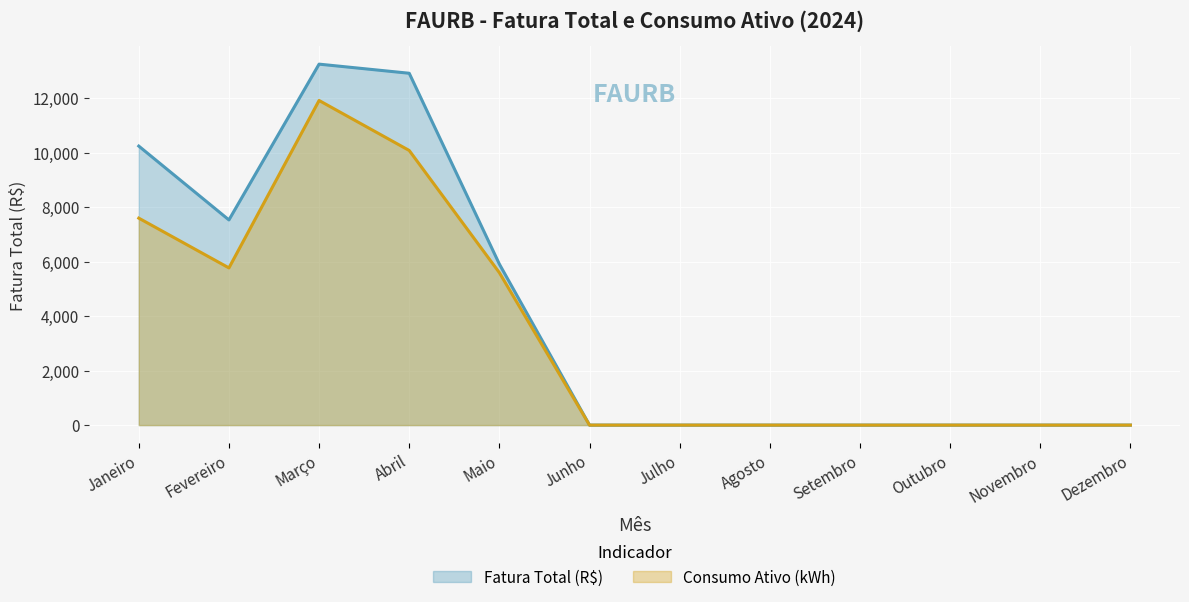

What is the label of the 7th point from the left?

Julho